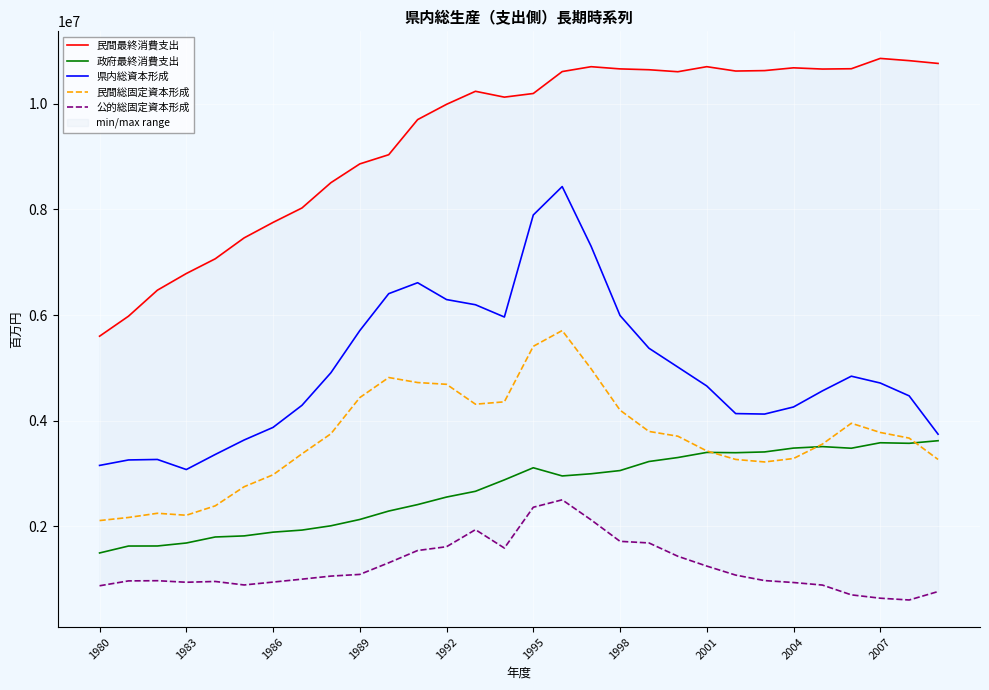

The value of 政府最終消費支出 at 26 is 3479047. True or false?

True